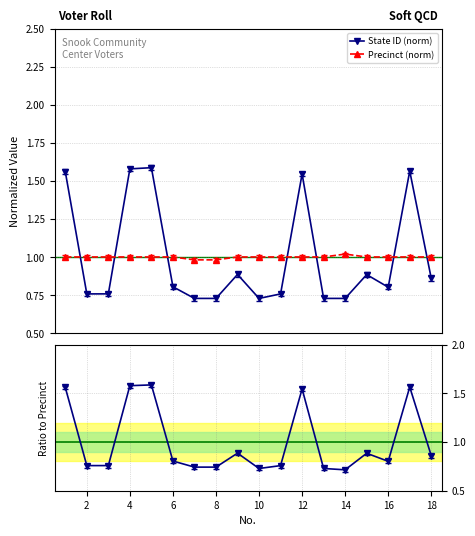

How many intersections are there between Precinct (norm) and State ID (norm)?

7